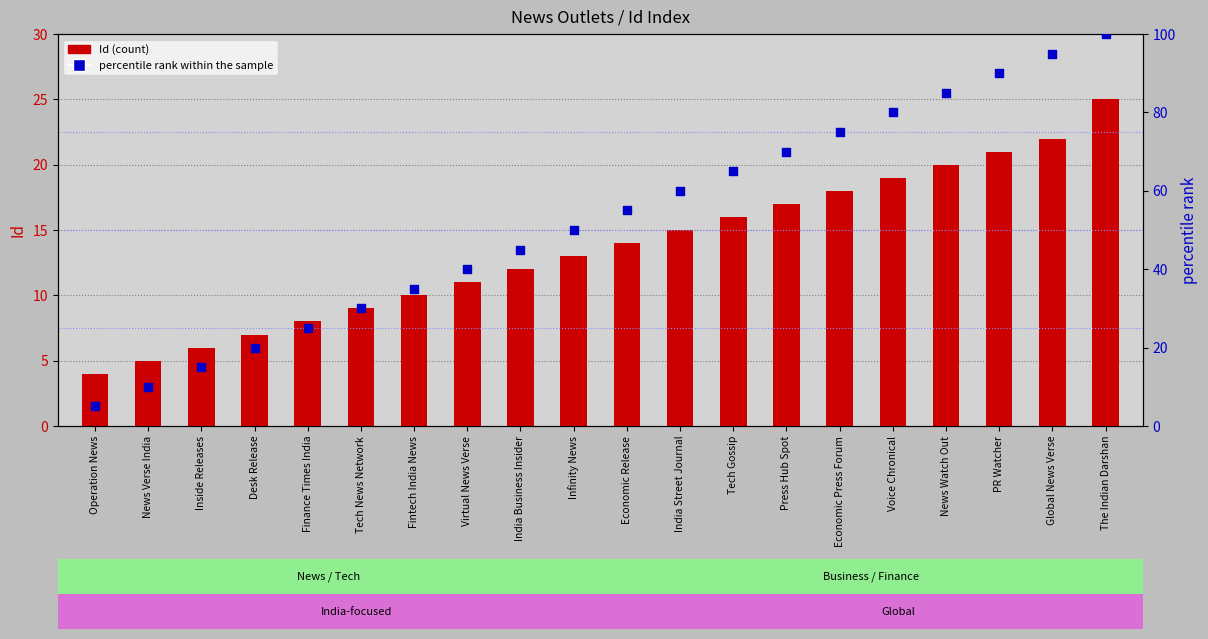

Is the value of percentile rank within the sample at Infinity News greater than the value of Id (count) at The Indian Darshan?

Yes